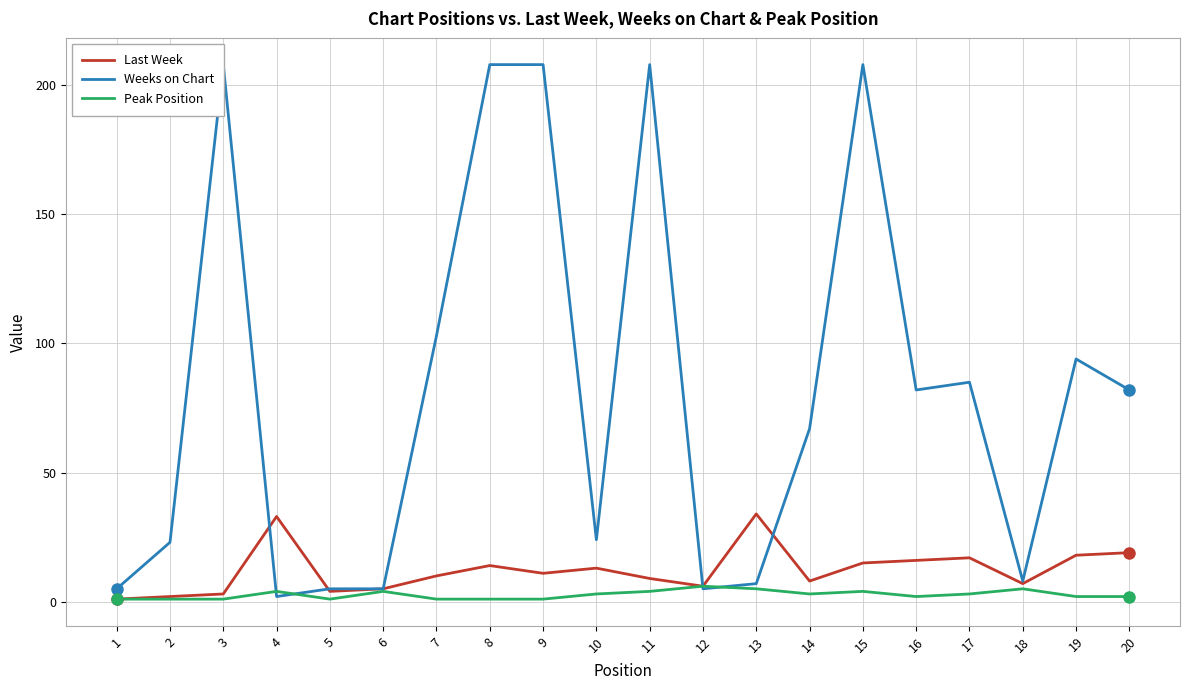

At which category does Peak Position reach its first local peak?

4